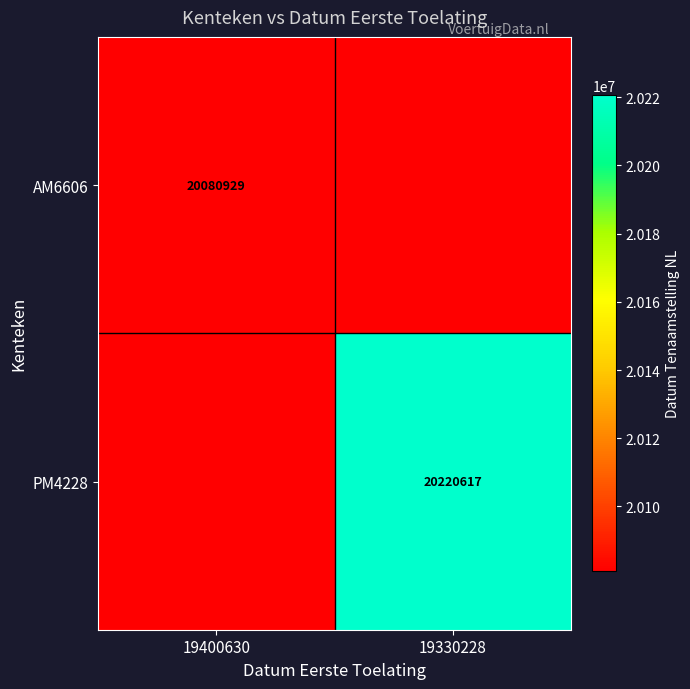

The AM6606 series shows 20080929 at 19400630. True or false?

True